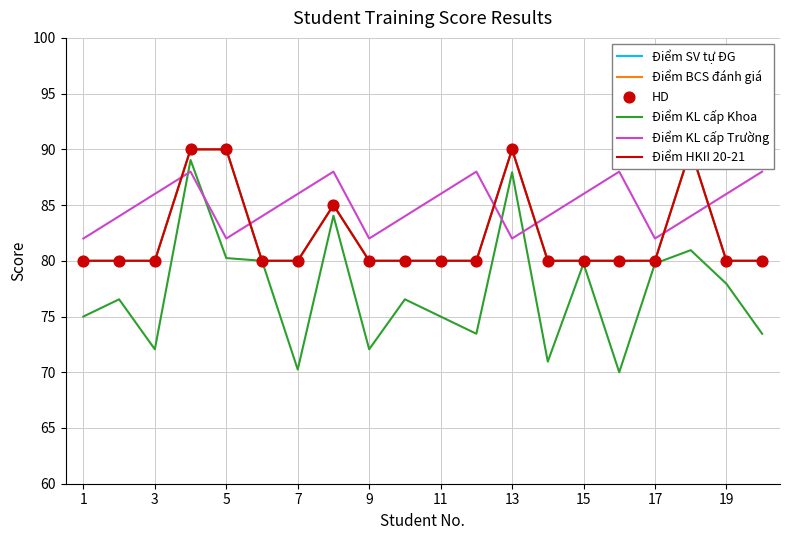

What is the total value across all series at 11?

484.0